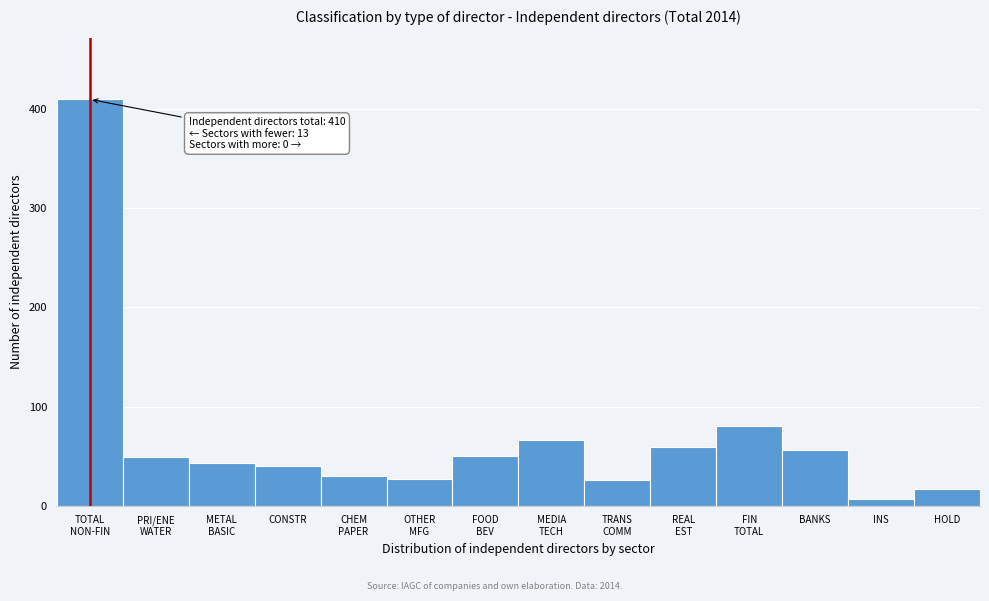

What is the label of the 14th bar from the left?

HOLD